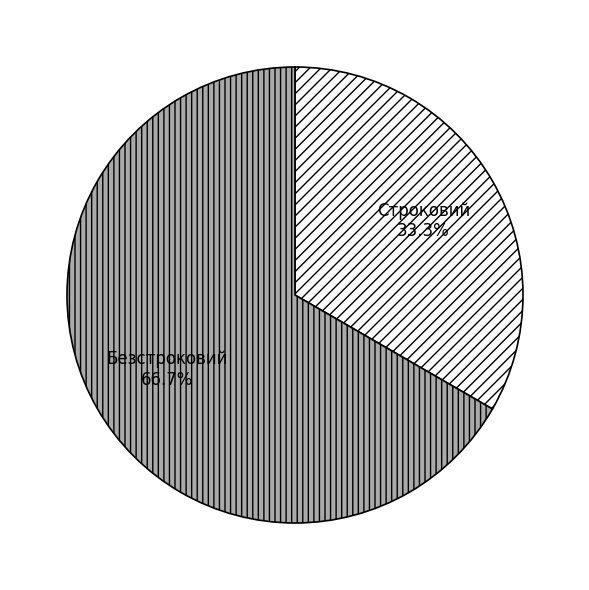

Between Безстроковий and Строковий, which is larger?

Безстроковий